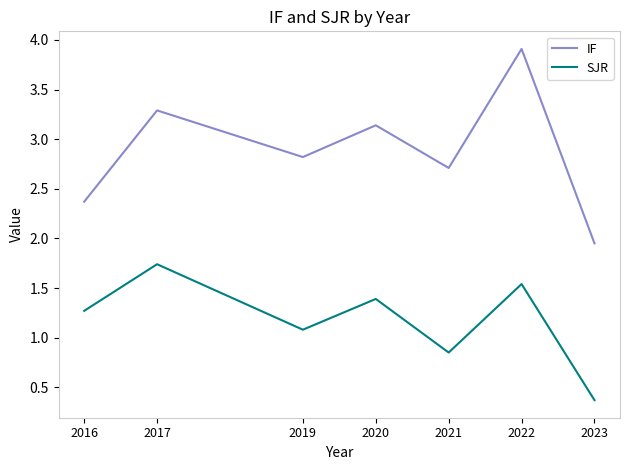

The IF series shows 2.7 at 2021. True or false?

True